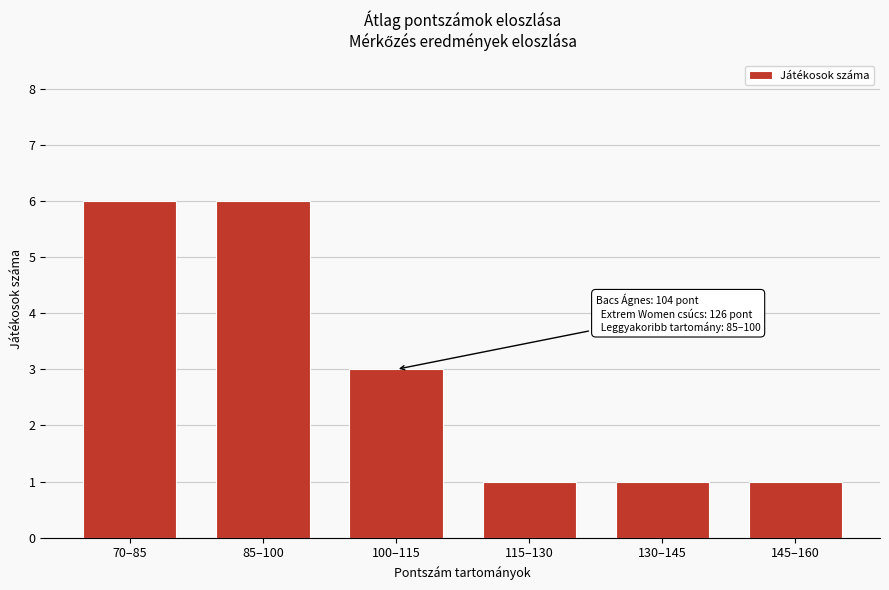

Reading left to right, extract all data points from this chart.

70–85=6	85–100=6	100–115=3	115–130=1	130–145=1	145–160=1